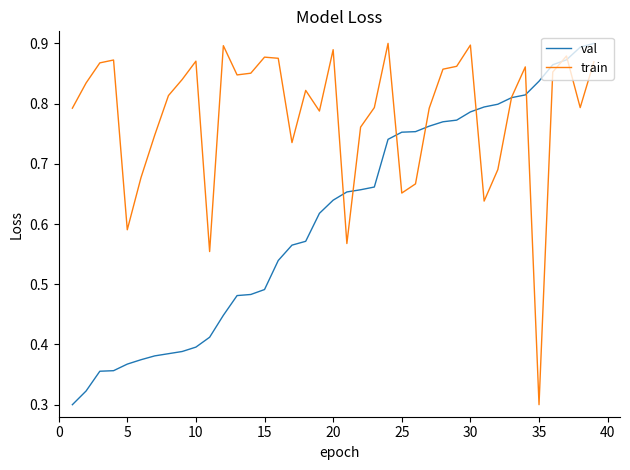

Which series has the largest total across all categories?

train